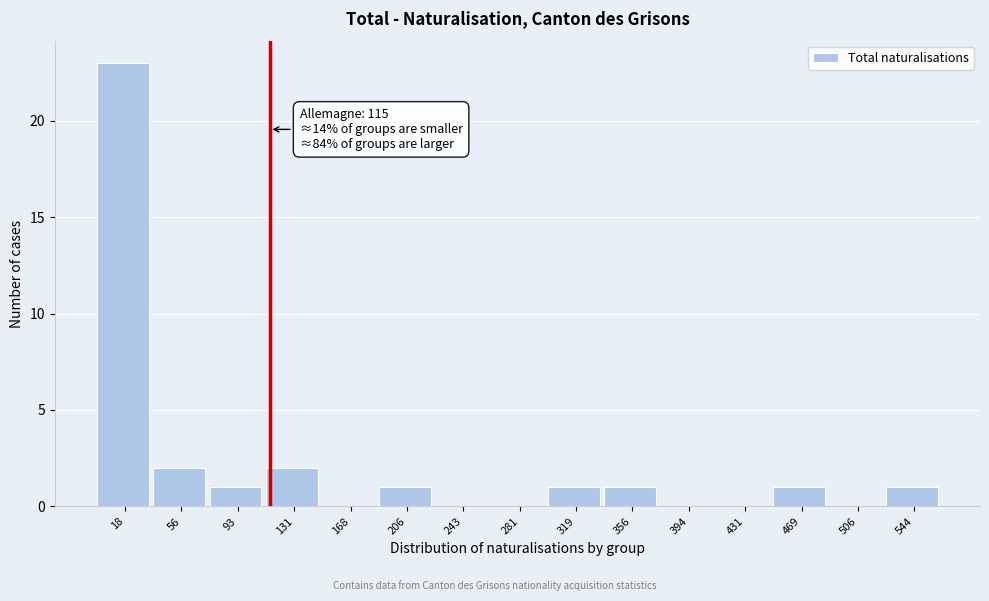

Which range on the x-axis has the tallest bar?

0 to 40